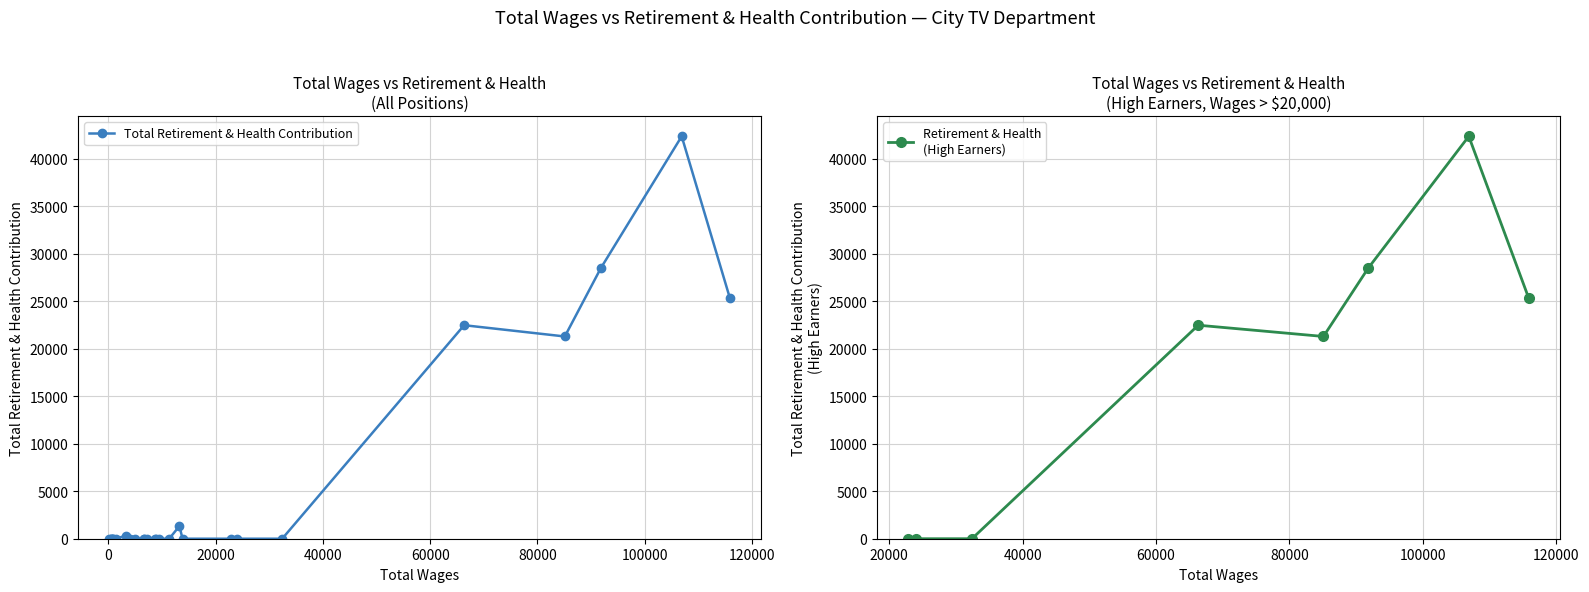

What is the difference between the maximum and minimum values?

42362